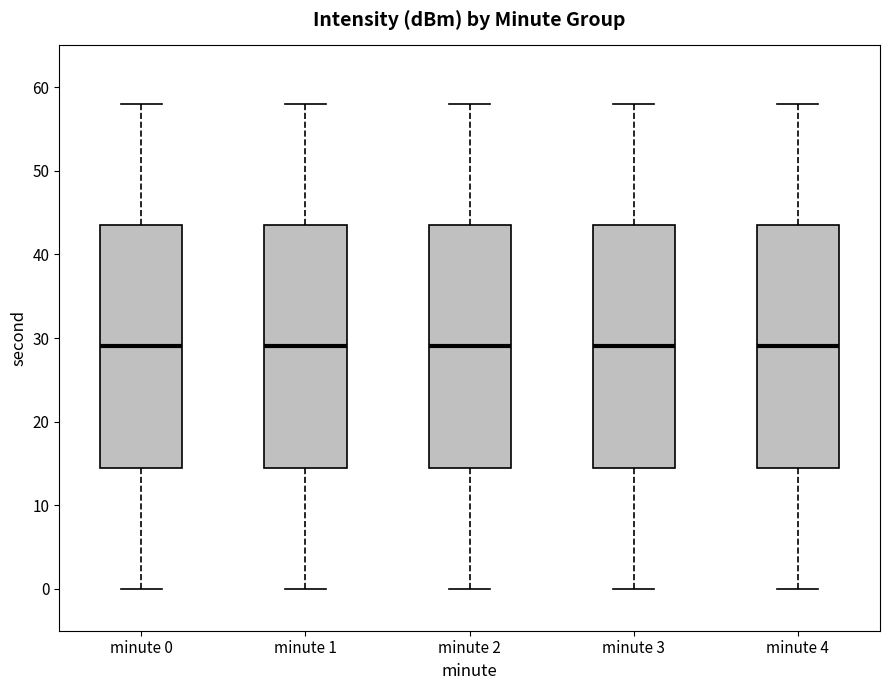

Reading left to right, read every box against the y-axis: the position of its median line, the range the box covers, and the ends of its whiskers. The values are not printed on the chart, so give them approximately, as read against the axis.

minute 0: median 29, box 15 to 44, whiskers 0 to 58
minute 1: median 29, box 15 to 44, whiskers 0 to 58
minute 2: median 29, box 15 to 44, whiskers 0 to 58
minute 3: median 29, box 15 to 44, whiskers 0 to 58
minute 4: median 29, box 15 to 44, whiskers 0 to 58